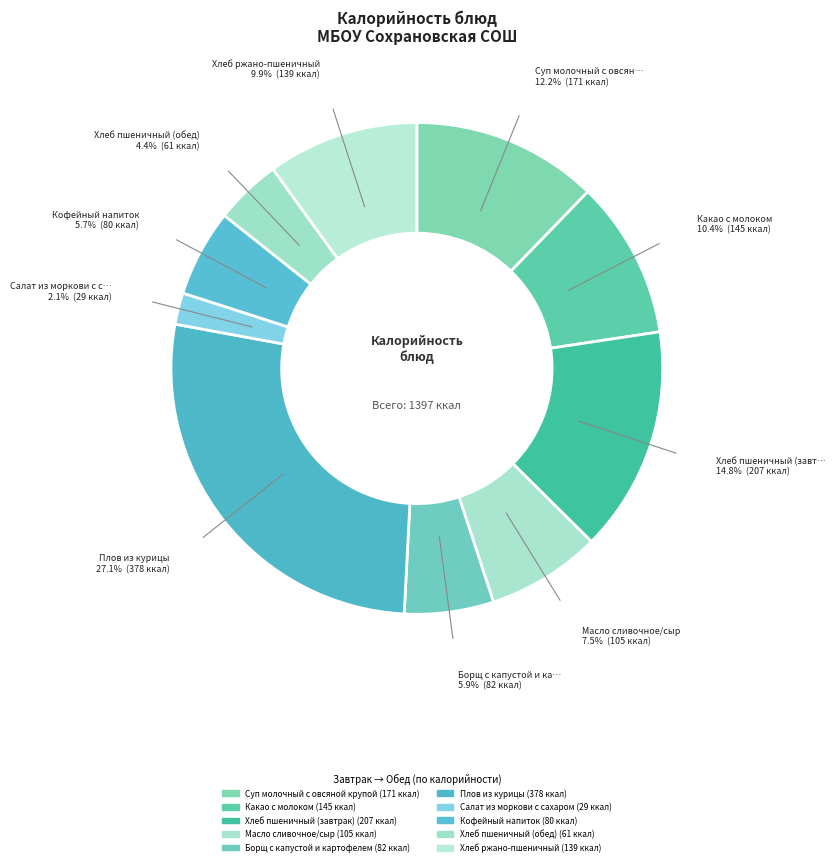

How many segments does this pie chart have?

10